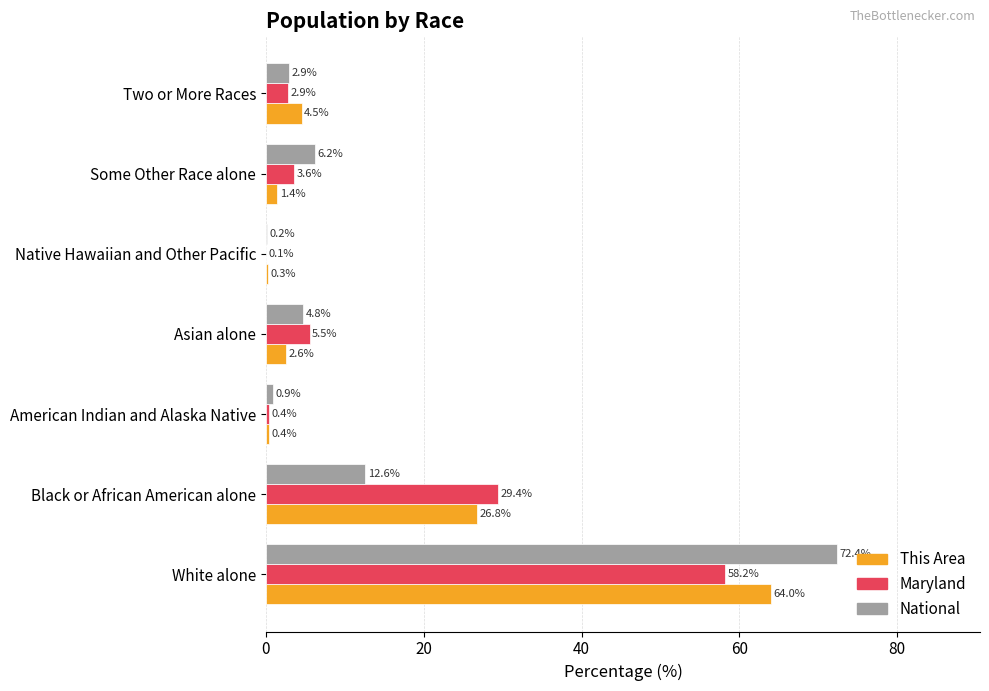

Is the value of Maryland at Native Hawaiian and Other Pacific greater than the value of National at White alone?

No